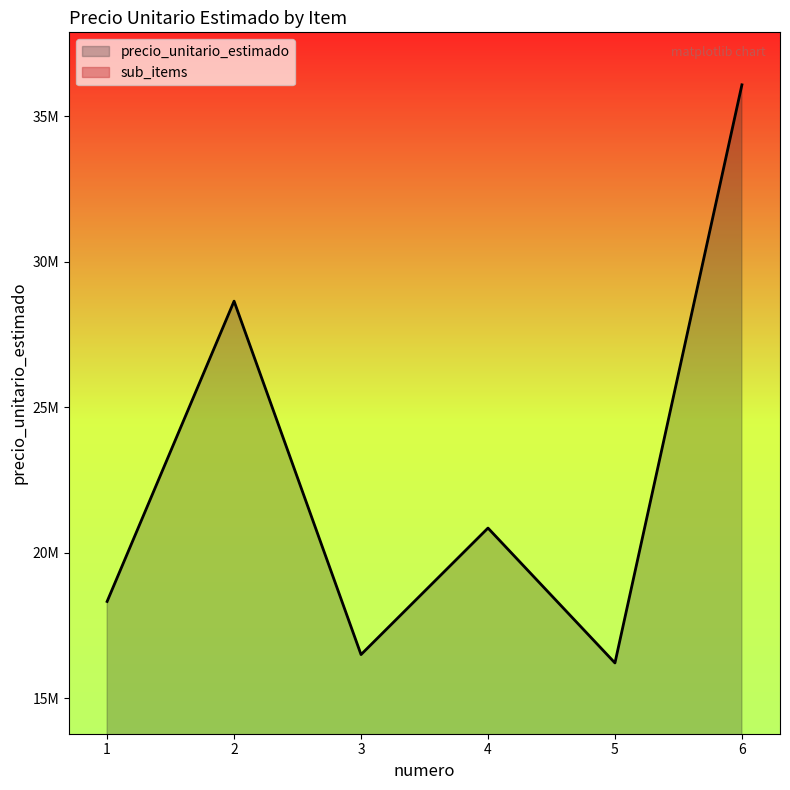

Does the chart have visible grid lines?

No